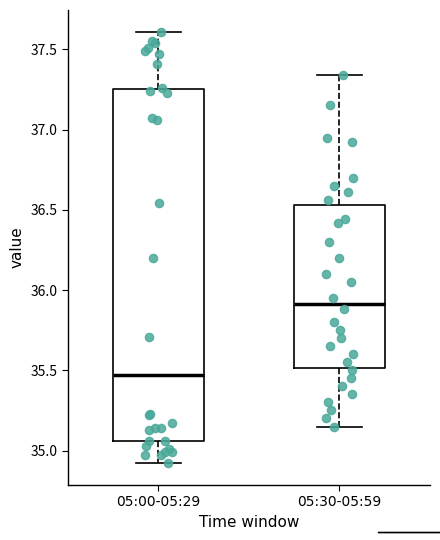

Which box's median line is the highest?

05:30-05:59